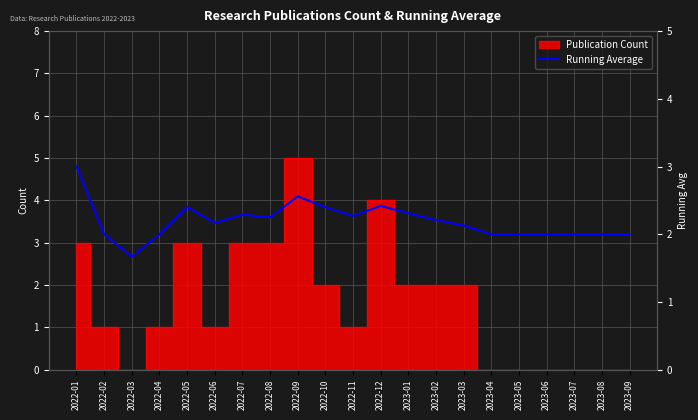

What is the value of the 7th point from the left?

2.3